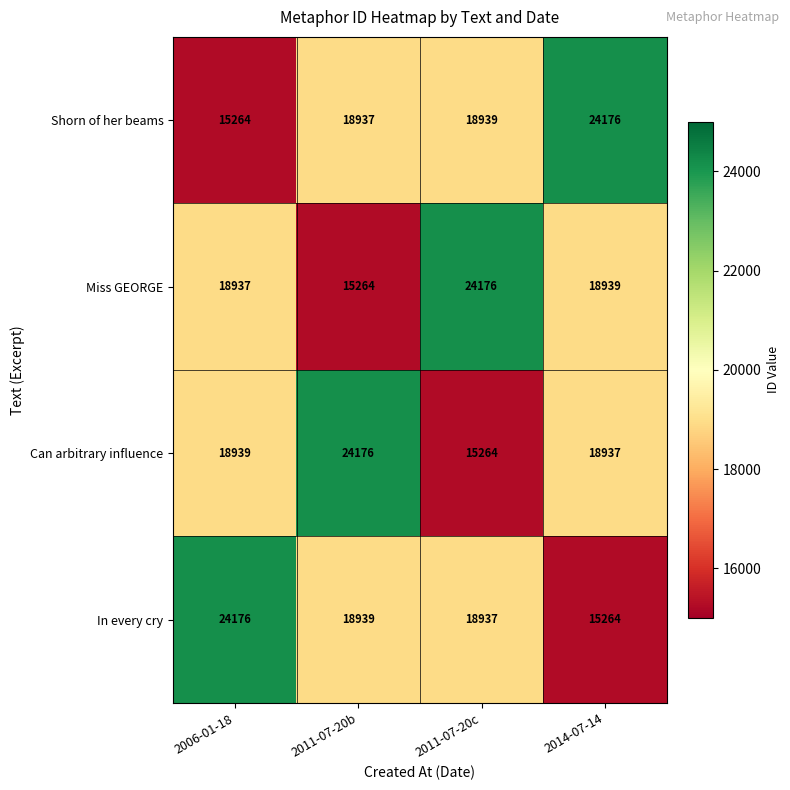

What is the spread (max minus min) of values at 2014-07-14?

8912